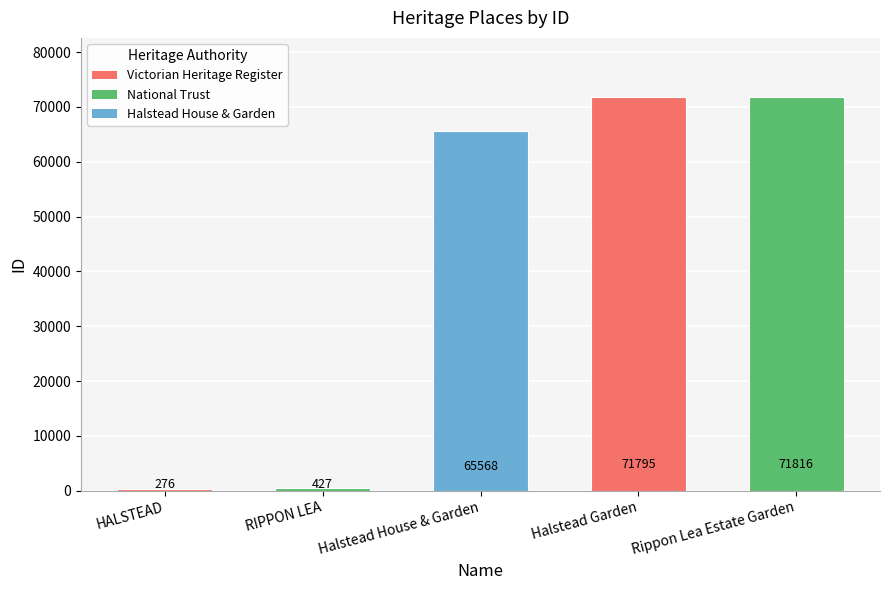

What is the maximum value shown in the chart?

71816